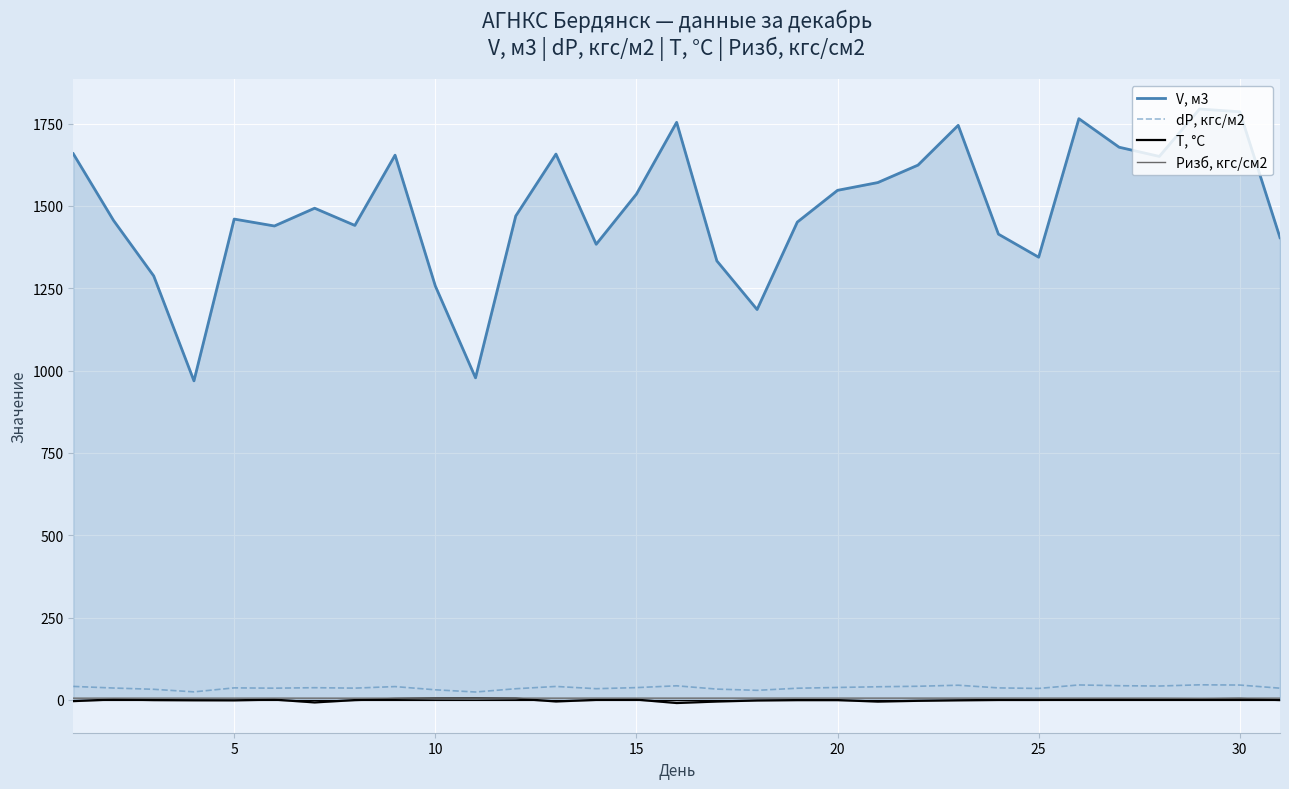

Reading left to right, extract all data points from this chart.

V, м3: 1658.6	1456.2	1287.5	968.9	1460.2	1439.2	1493.2	1440.9	1654.3	1257.3	978.1	1469.6	1657.6	1383.7	1536.0	1754.0	1333.2	1185.5	1451.0	1547.5	1571.0	1624.1	1744.9	1414.4	1344.4	1765.1	1678.5	1650.5	1794.5	1786.1	1403.7
dP, кгс/м2: 40.9	36.0	32.1	24.3	36.5	35.5	37.0	35.7	40.4	30.6	23.9	33.8	40.8	34.0	37.2	42.7	32.7	29.0	35.4	37.7	39.8	41.3	44.5	36.4	34.7	45.3	43.0	42.1	45.7	45.1	35.5
T, °C: -3.8	1.3	-0.6	-1.1	-1.4	0.8	-7.7	-0.6	3.0	4.5	4.9	3.9	-4.8	-0.0	0.8	-9.6	-5.0	-1.8	-0.6	-0.6	-5.2	-2.8	-1.2	-0.1	-0.1	0.7	1.3	0.8	1.9	3.0	-0.5
Pизб, кгс/см2: 5.2	5.2	5.2	5.2	5.2	5.3	5.2	5.1	5.2	5.3	5.3	5.3	5.2	5.3	5.3	5.2	5.3	5.3	5.3	5.3	5.3	5.3	5.3	5.3	5.3	5.3	5.3	5.3	4.9	5.2	5.2